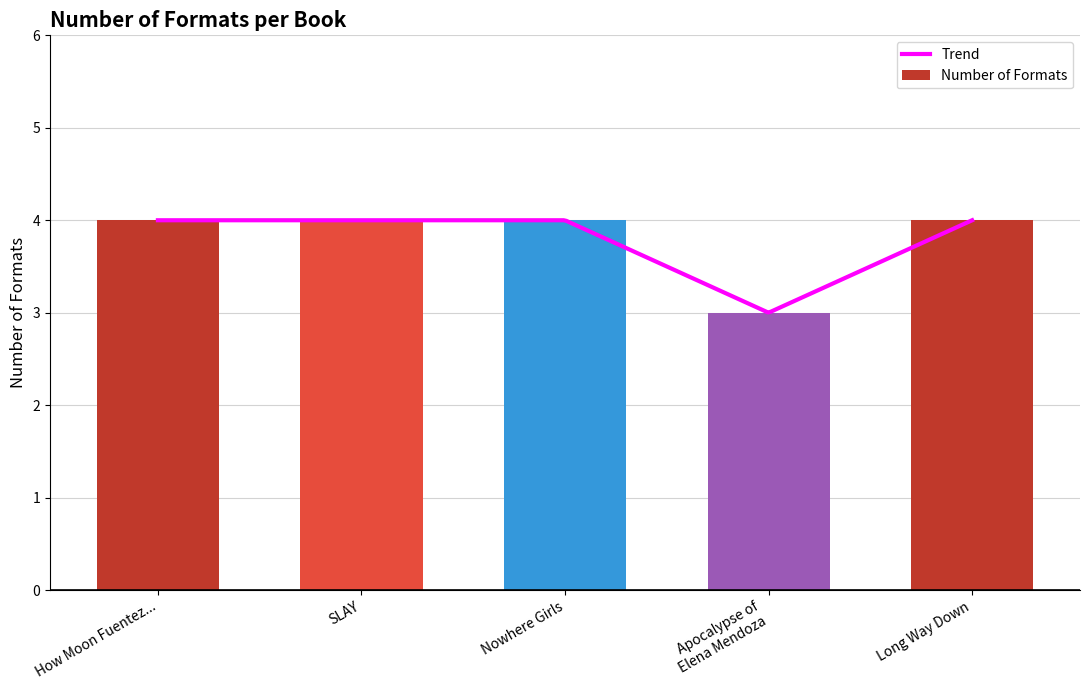

What is the sum of the Number of Formats values at Long Way Down and How Moon Fuentez...?

8